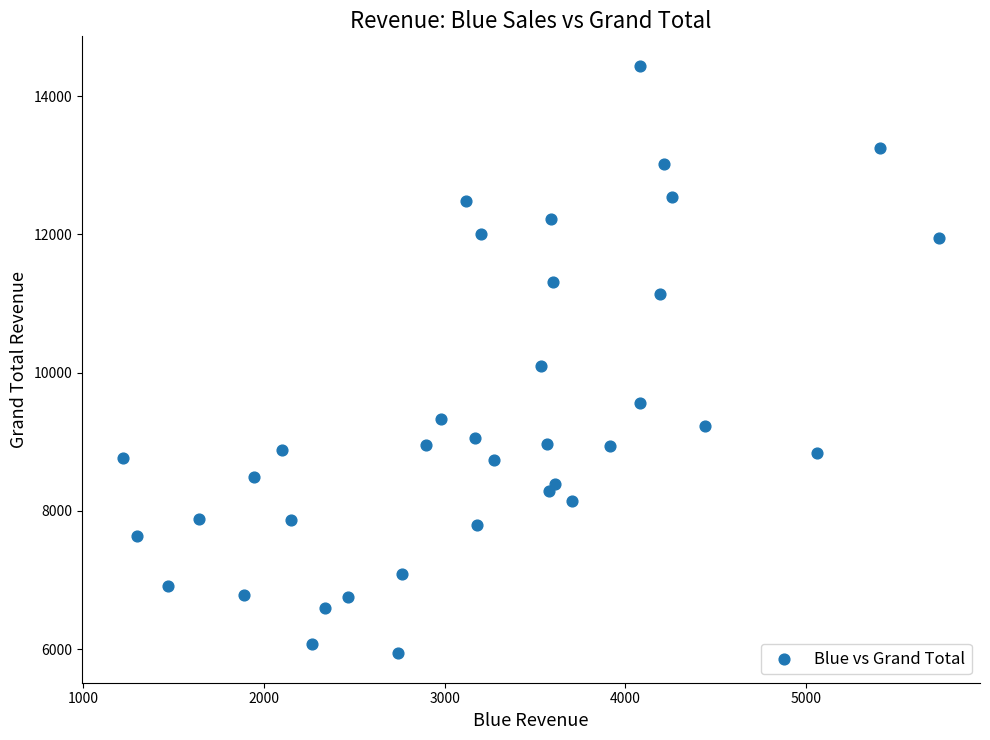

What is the range of Y values (max minus min)?

8502.2